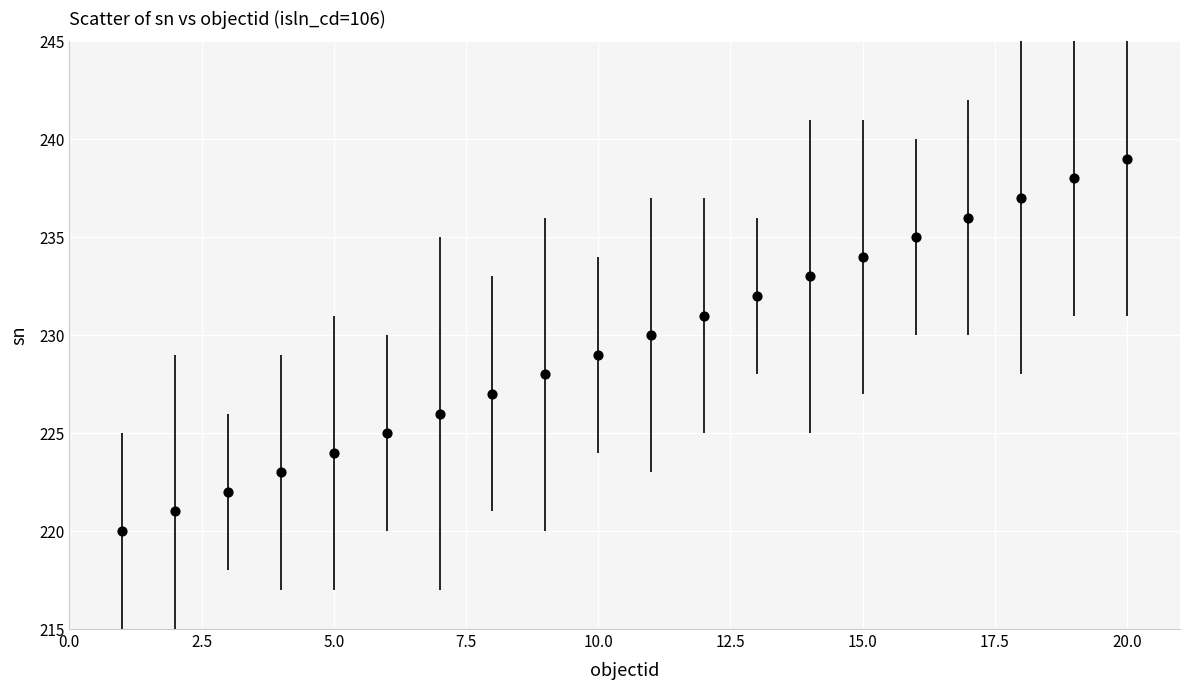

What is the range of Y values (max minus min)?

19